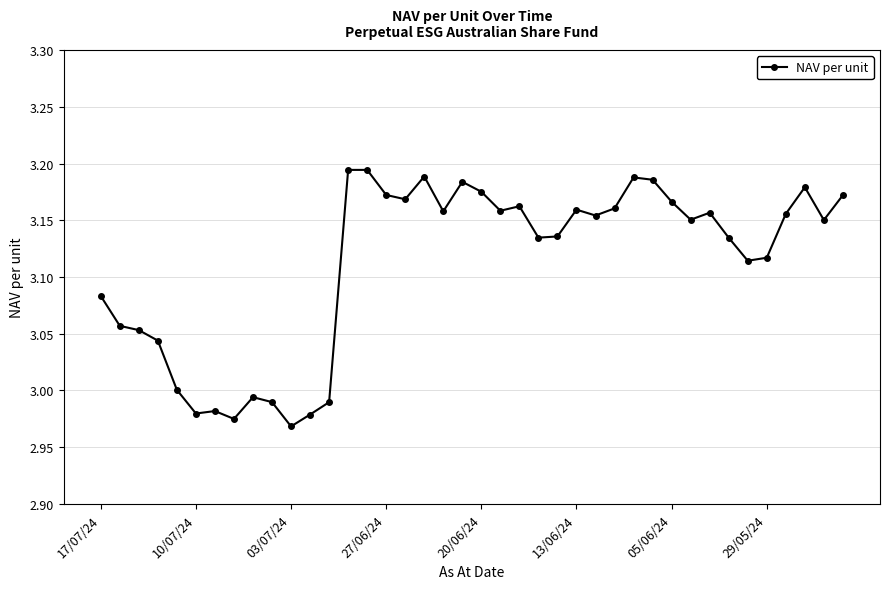

What is the ratio of the value at 10/07/24 to the value at 29/05/24?

1.0